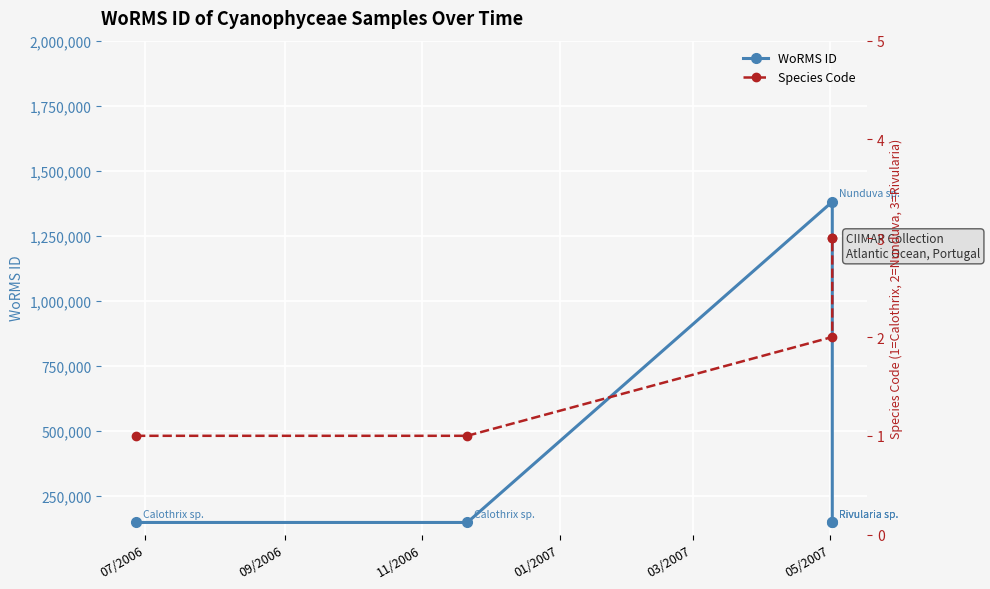

What is the difference between the maximum and second lowest values in the WoRMS ID series?

1233653